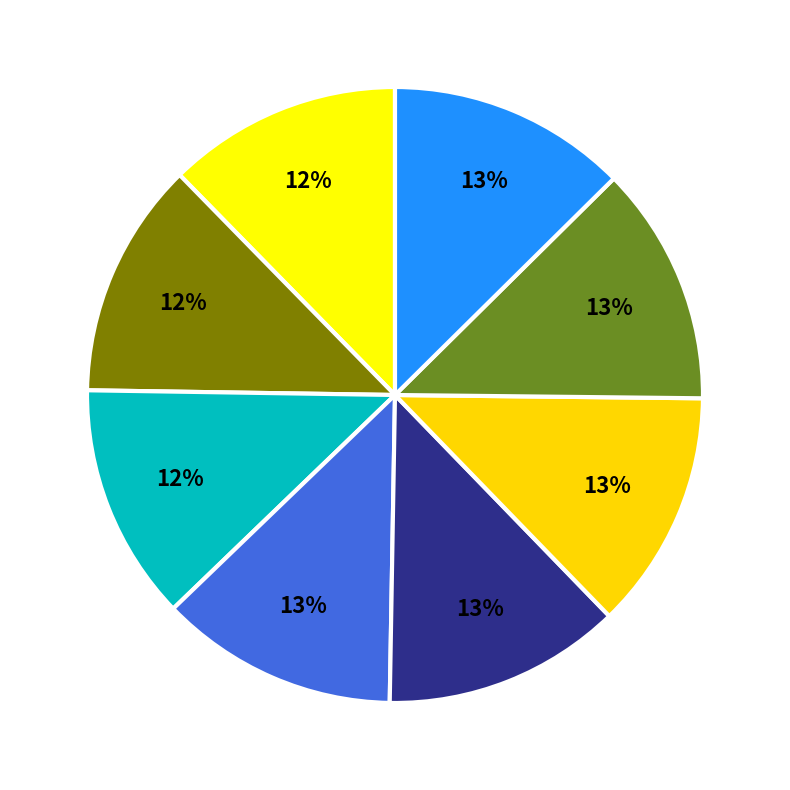

Count the number of slices in the pie.

8